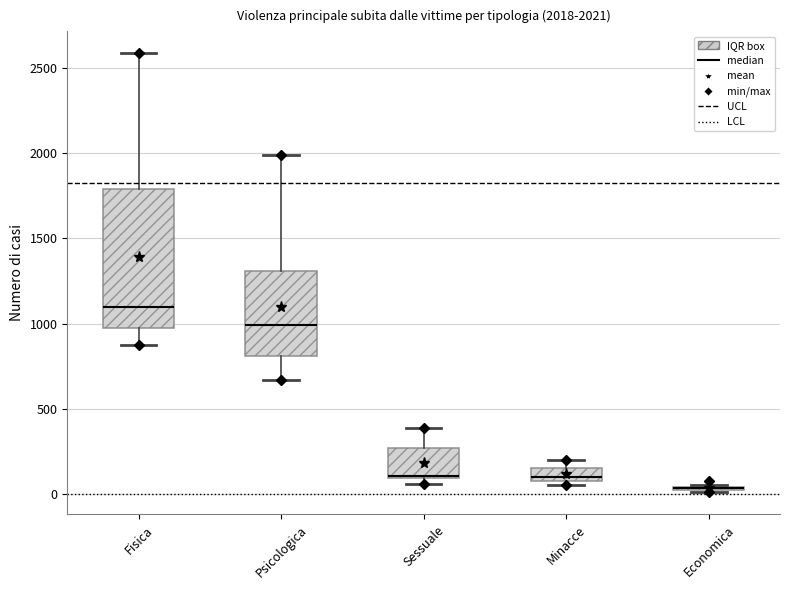

Which box is the tallest, from its lower edge to its upper edge?

Fisica